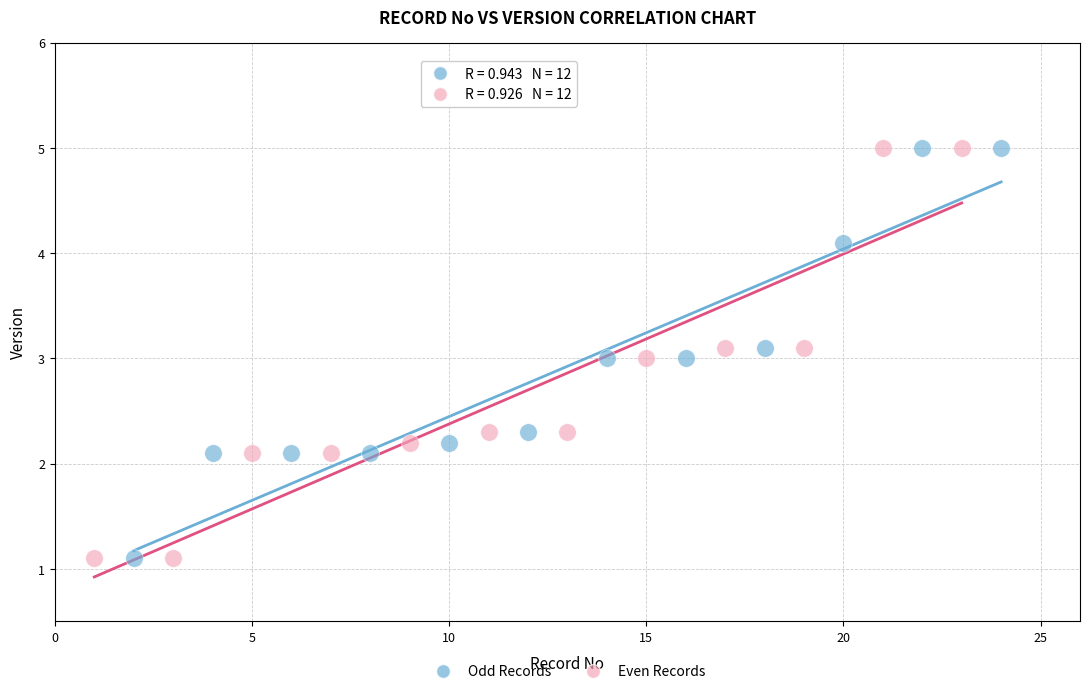

What are all the series names shown in the legend?

Odd Records, Even Records